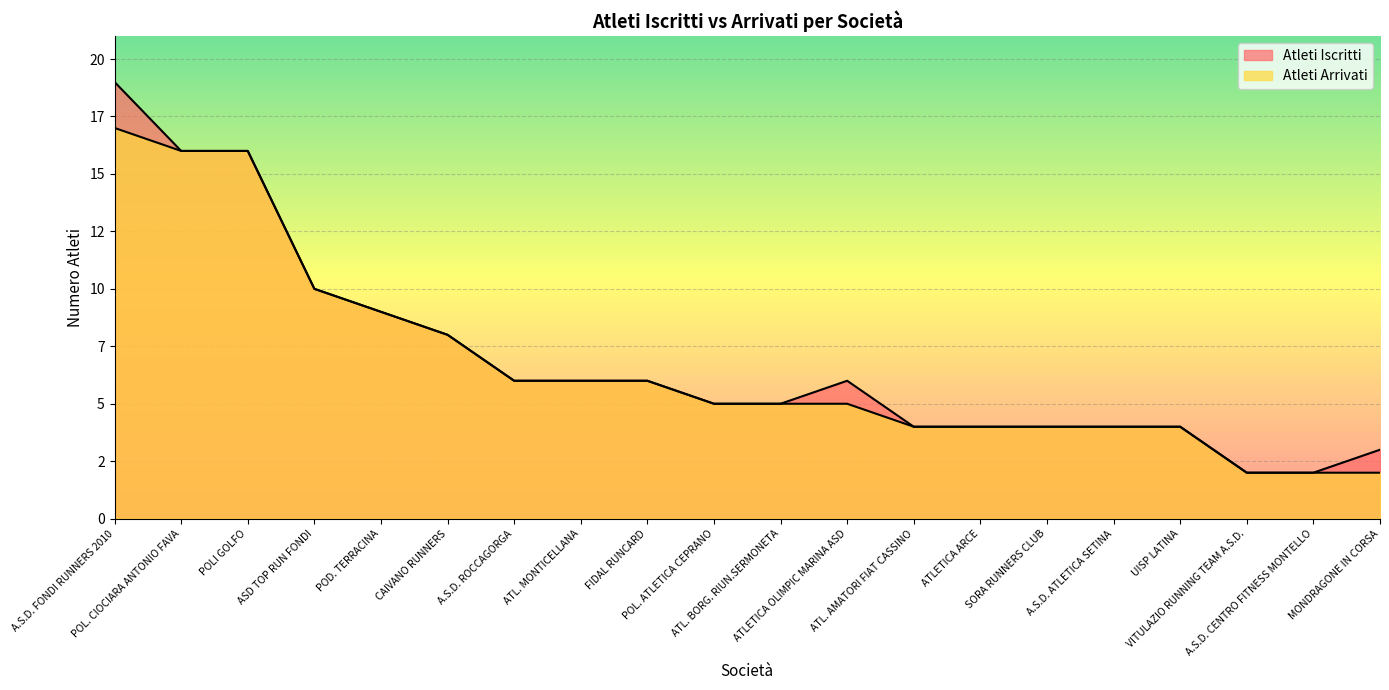

Which category has the highest value across all series?

A.S.D. FONDI RUNNERS 2010